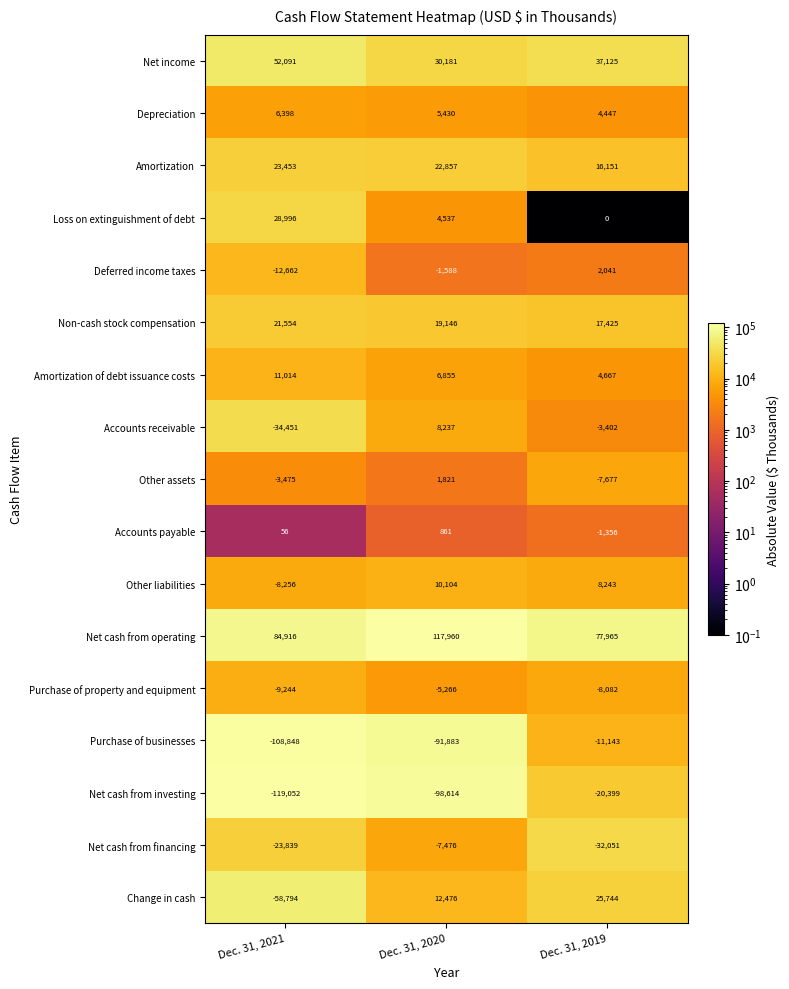

Which label corresponds to the largest value in the chart?

Dec. 31, 2020